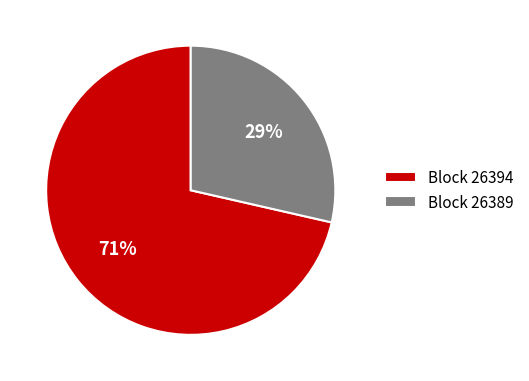

To the nearest percent, what portion does Block 26389 represent?

29%